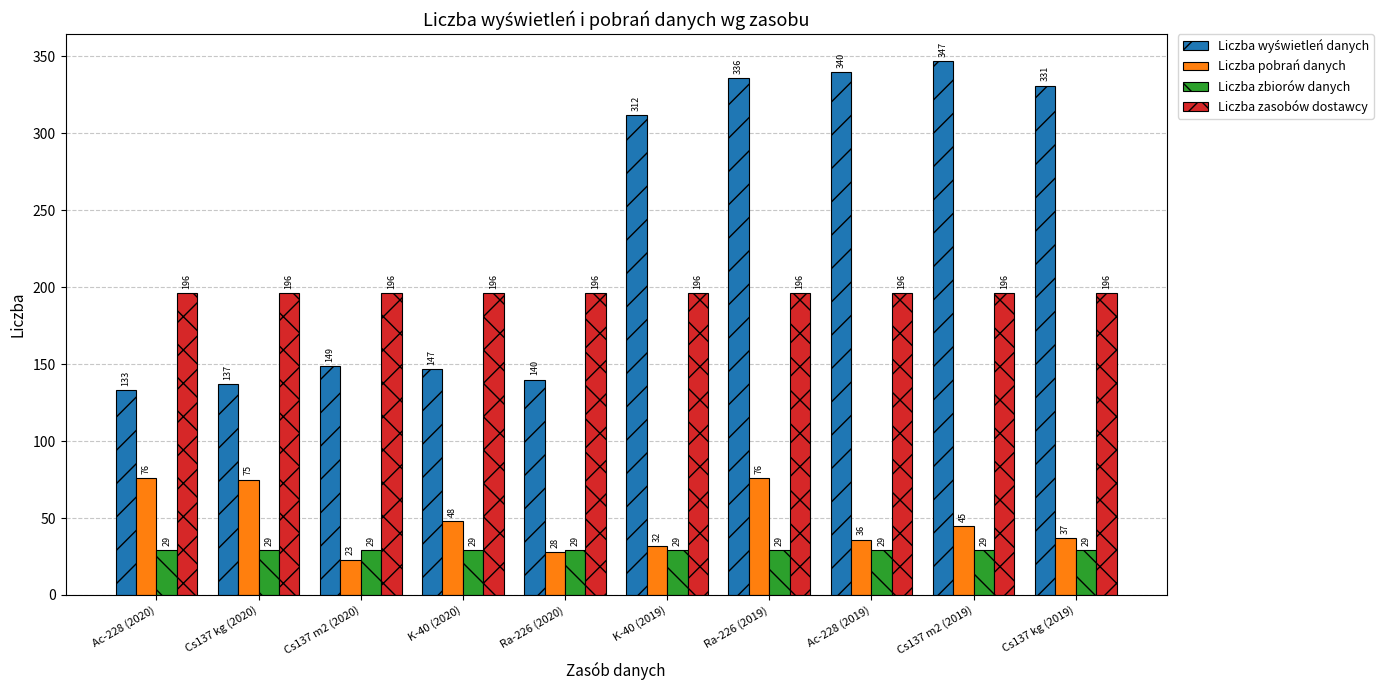

The Liczba pobrań danych series shows 32 at K-40 (2019). True or false?

True